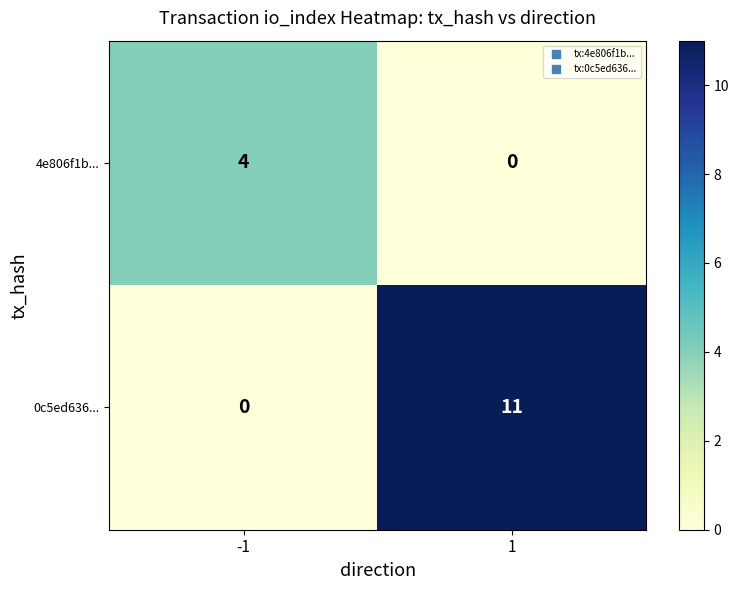

How many data points does each series have?

2